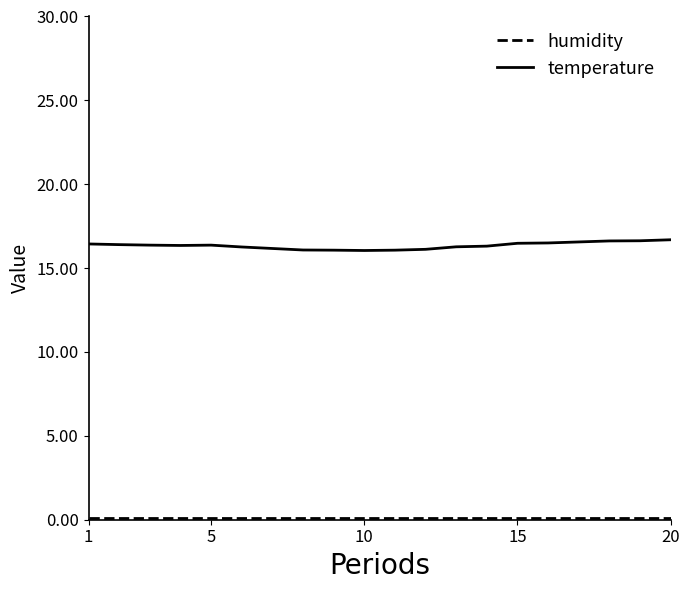

What is the difference between the maximum and minimum values in the temperature series?

0.6